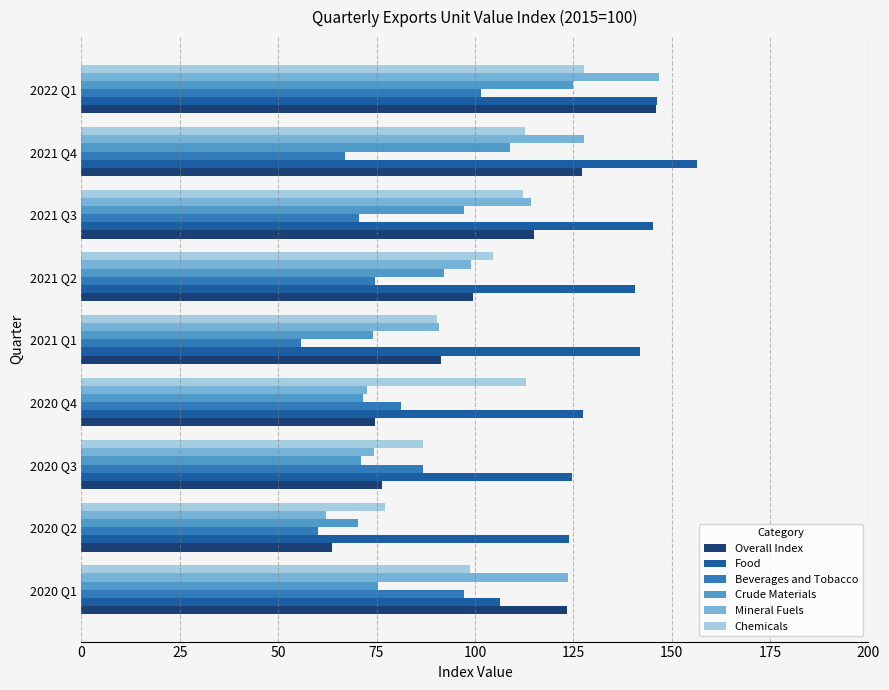

The Beverages and Tobacco series shows 67.1 at 2021 Q4. True or false?

True